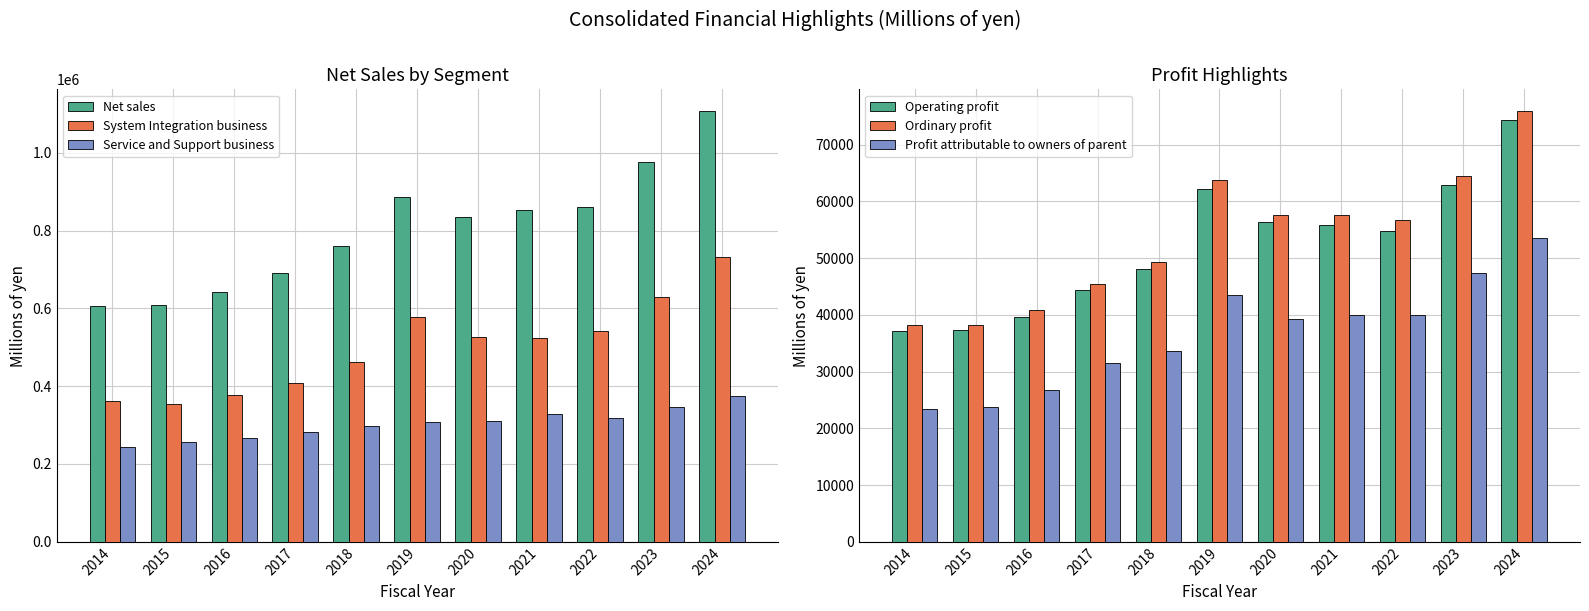

How many categories are shown in the chart?

11